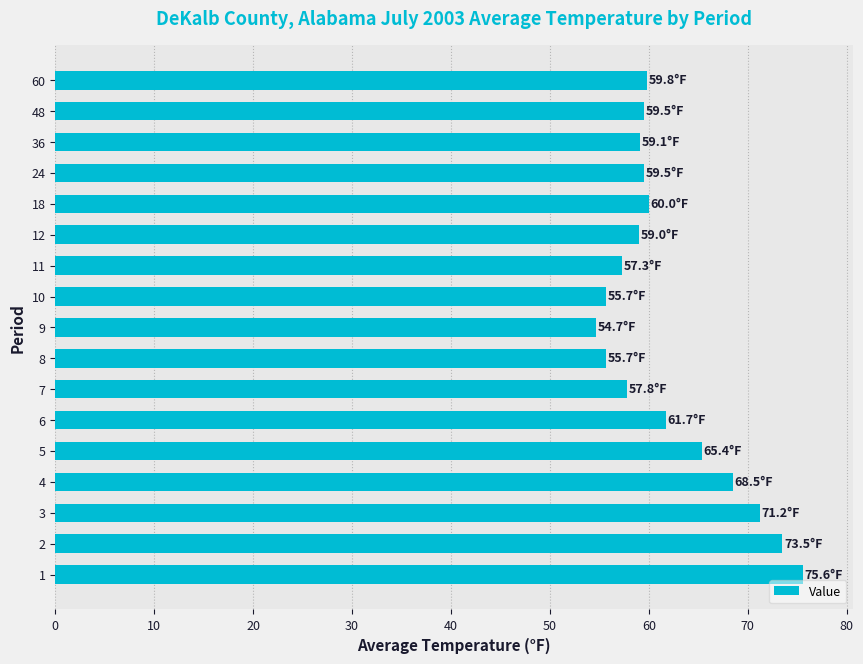

Read the value at 1.

75.6